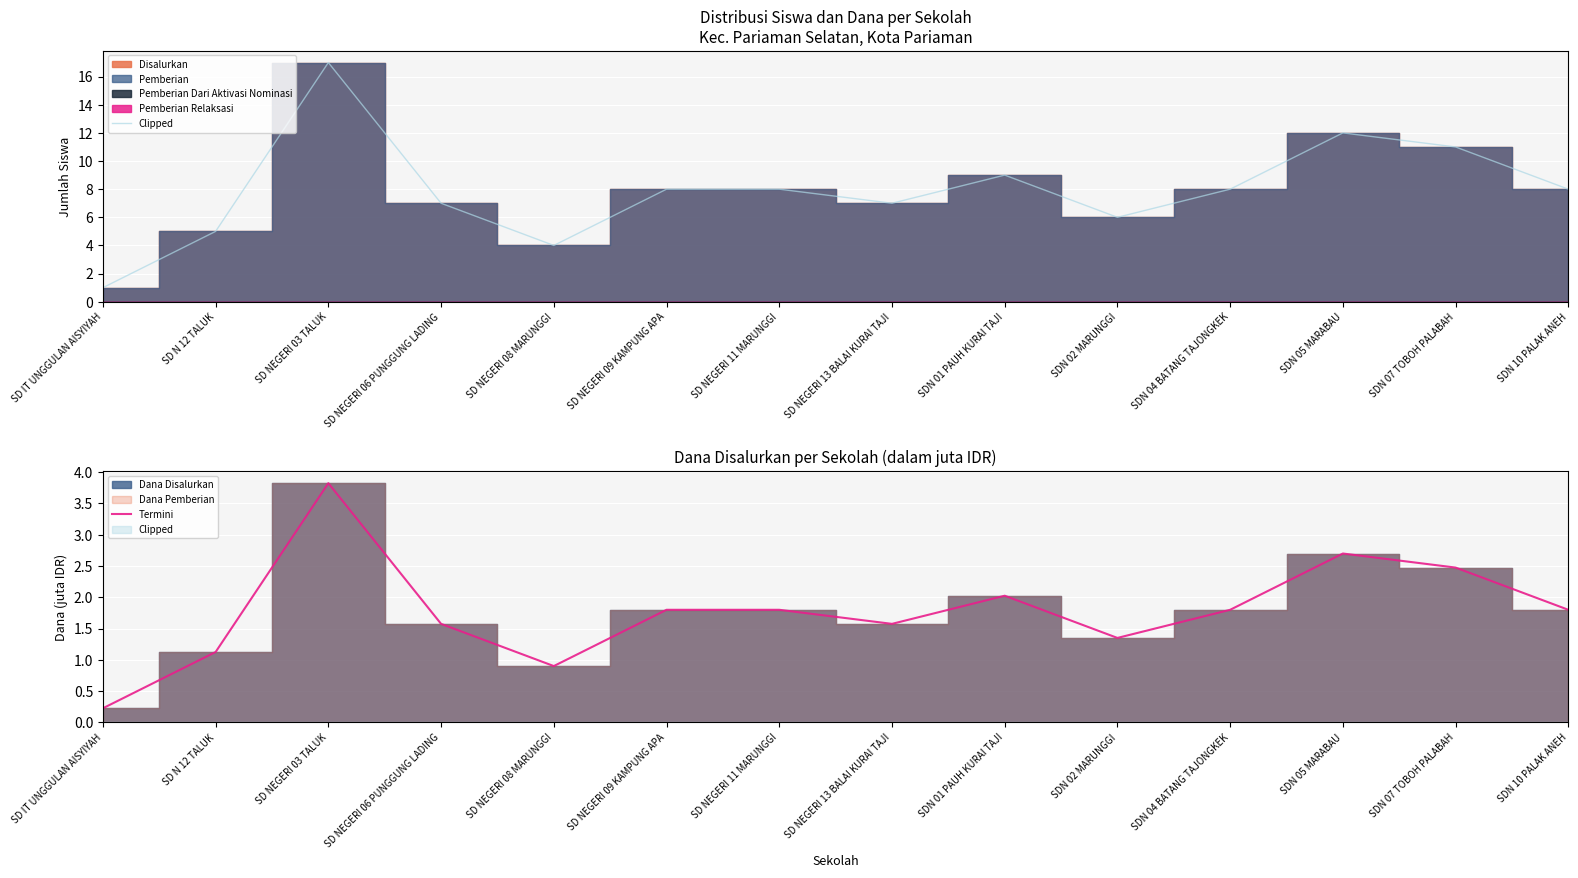

True or false: Termini has a value of 1.8 at SDN 04 BATANG TAJONGKEK.

True